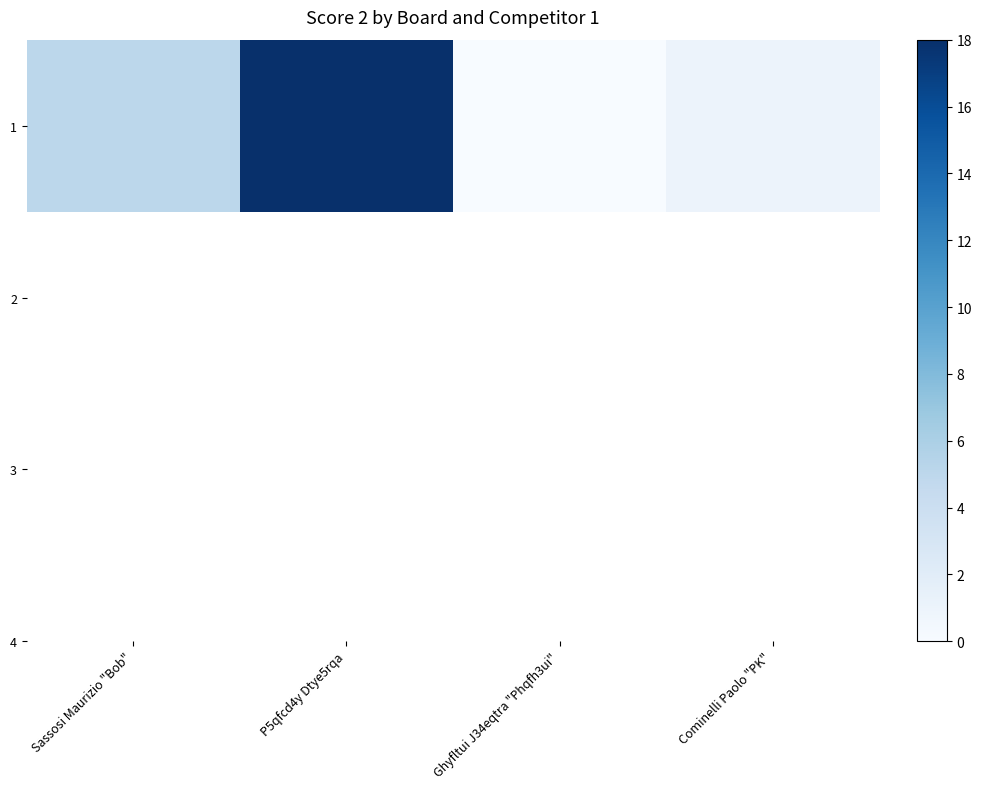

Between Sassosi Maurizio "Bob" and Ghyfltui J34eqtra "Phqfh3ui", which is larger?

Sassosi Maurizio "Bob"